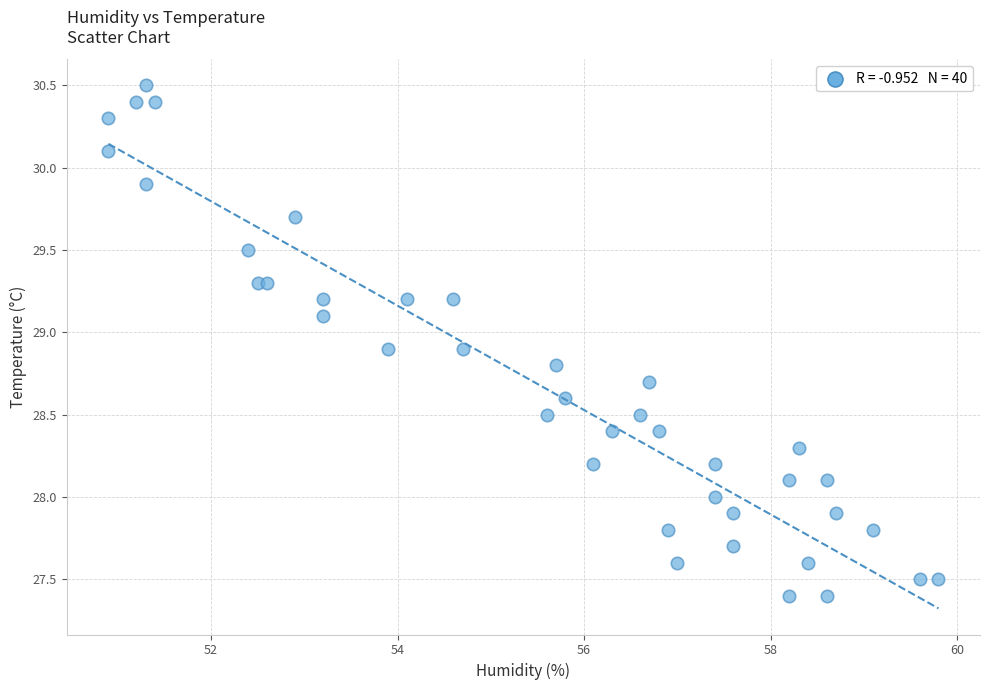

What is the range of X values (max minus min)?

8.9